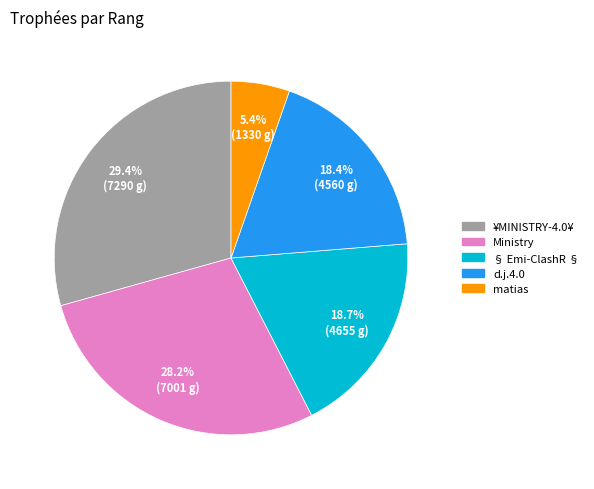

What percentage is NOT represented by matias?

94.6%